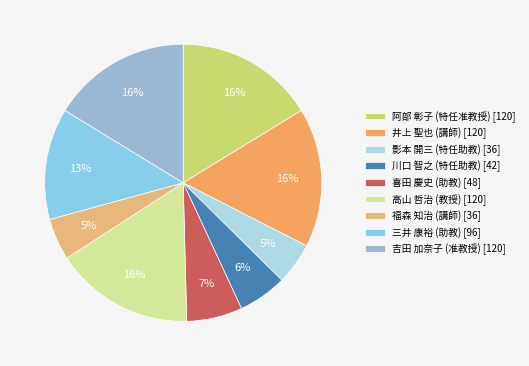

How many slices are in this pie chart?

9